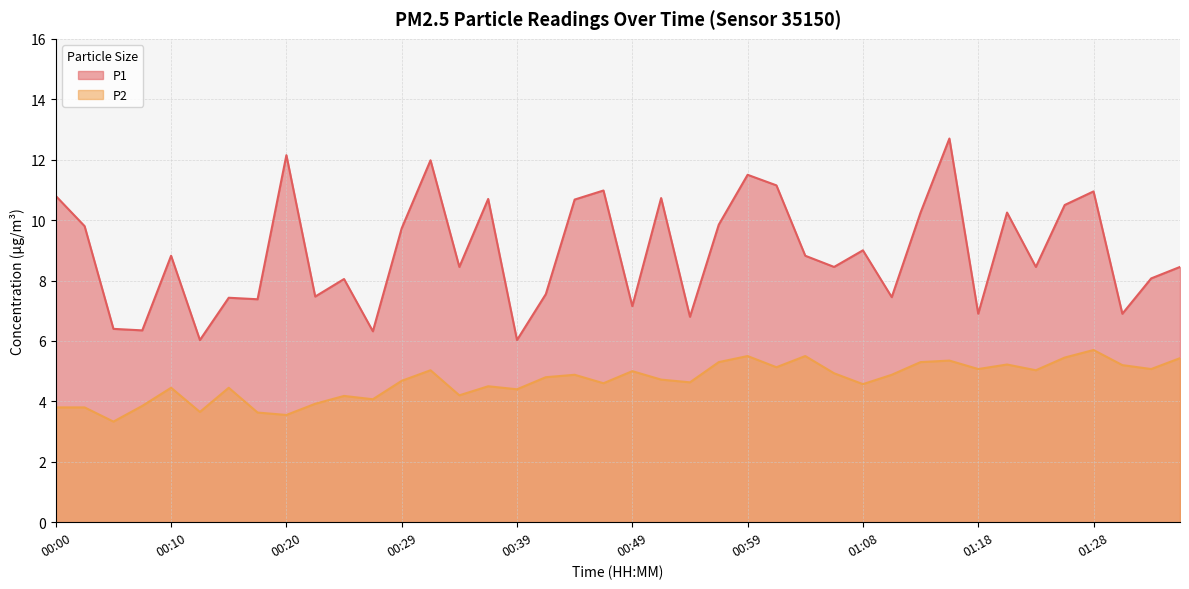

True or false: P2 has a value of 6.7 at 01:01.

False